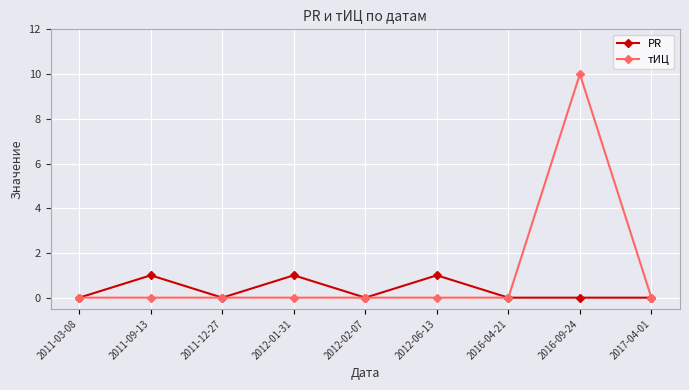

The value of PR at 2016-09-24 is 0. True or false?

True